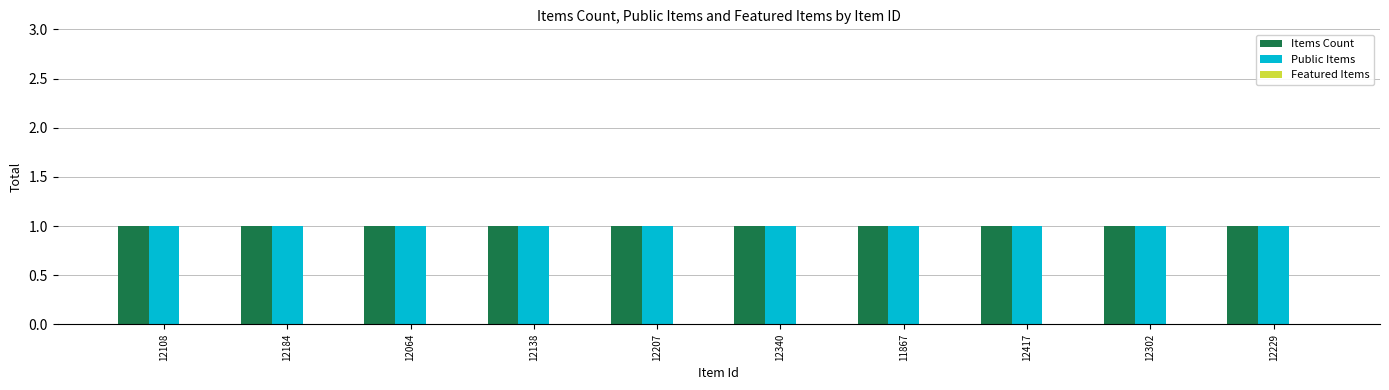

How many data points does each series have?

10